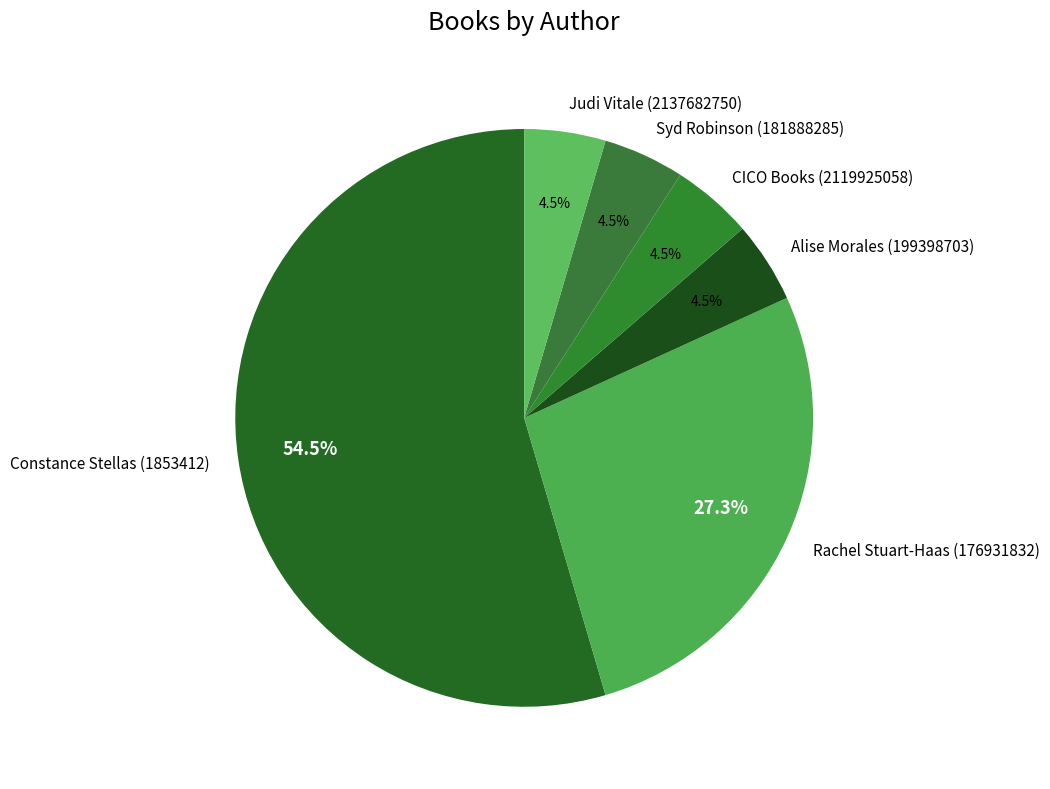

Which slice is the largest?

Constance Stellas (1853412)